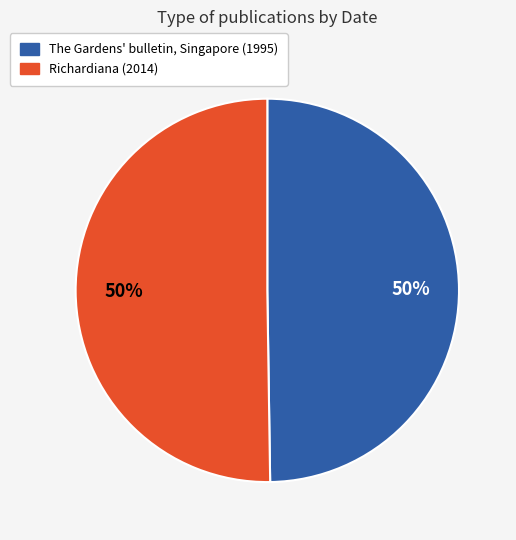

What percentage is the The Gardens' bulletin, Singapore (1995) slice, to the nearest percent?

50%